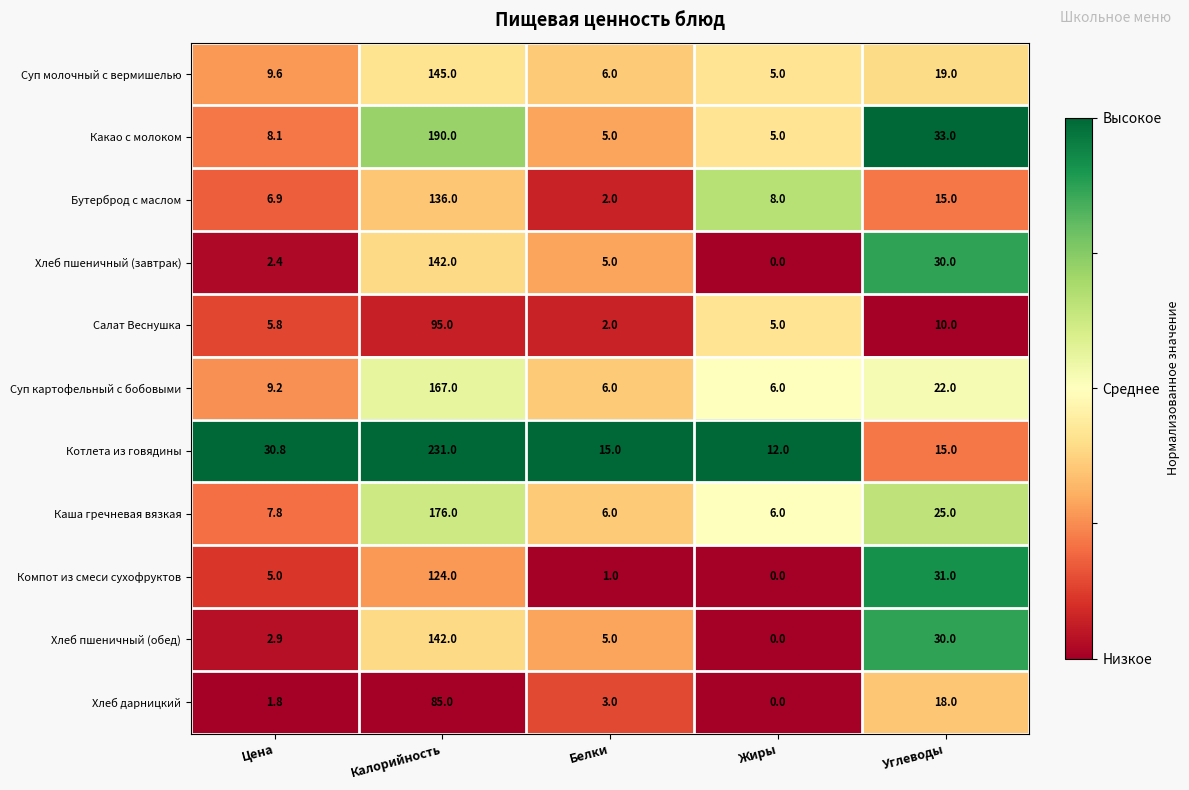

At which category does the chart reach its peak across all series?

Калорийность